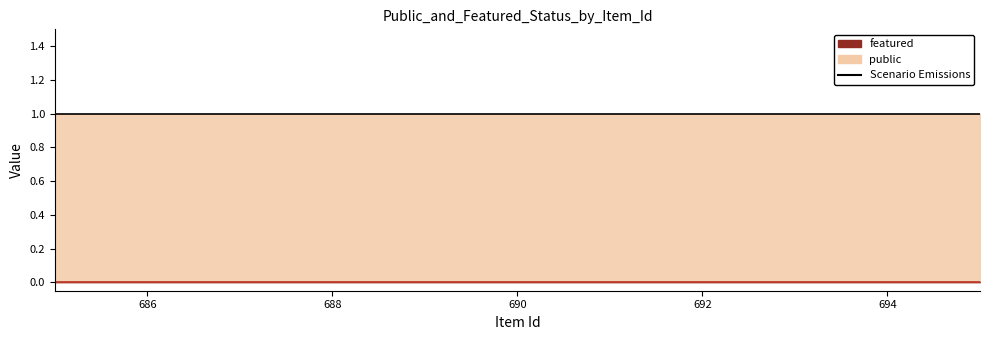

True or false: Scenario (featured) and Scenario (public) cross at least once.

False